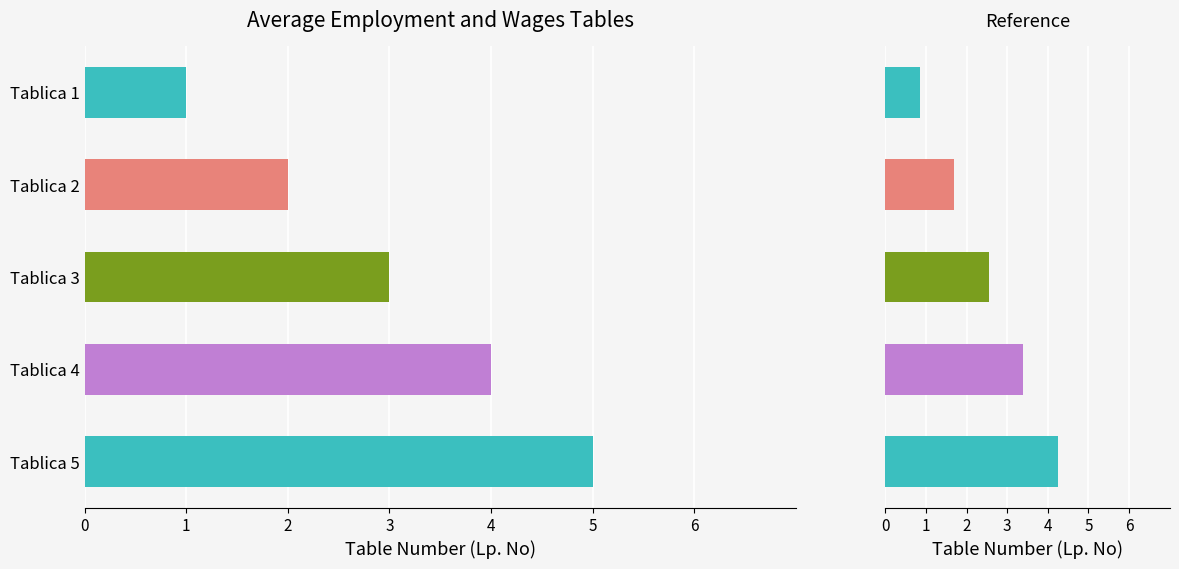

How many bars are there in each group?

2